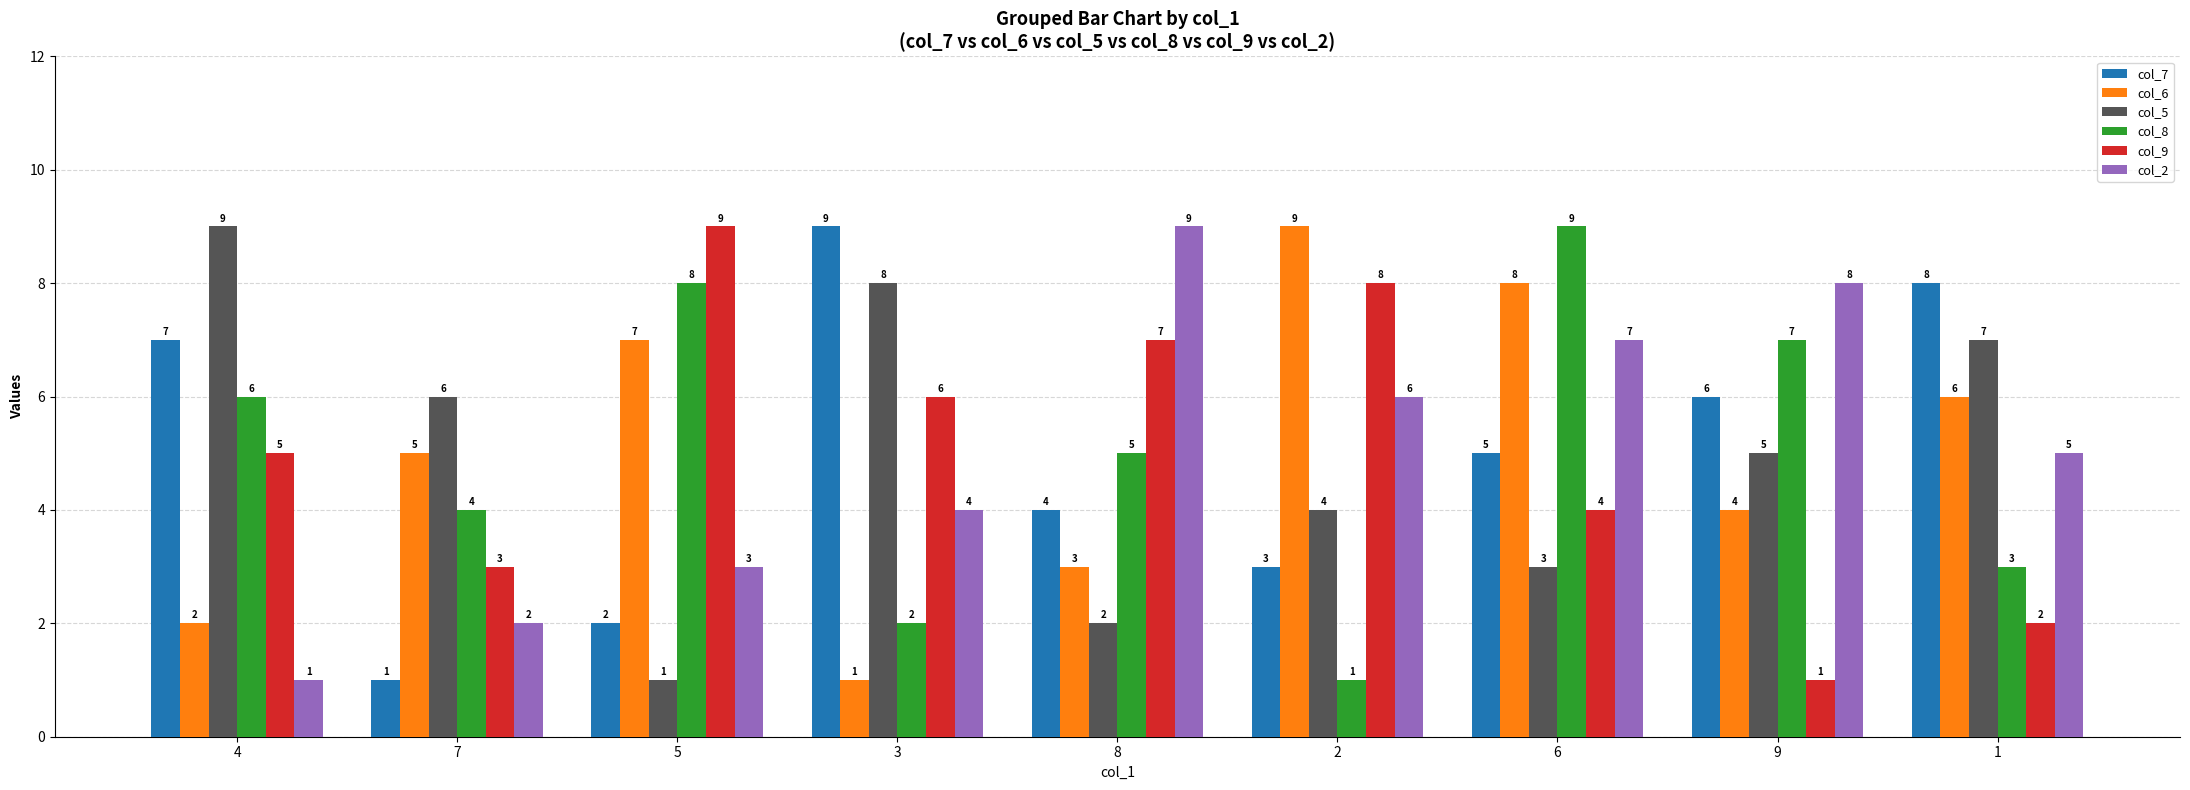

What is the value of the col_8 bar at the 7th from the left?

9